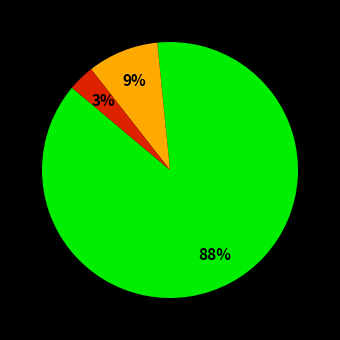

To the nearest percent, what is the average slice percentage?

33%